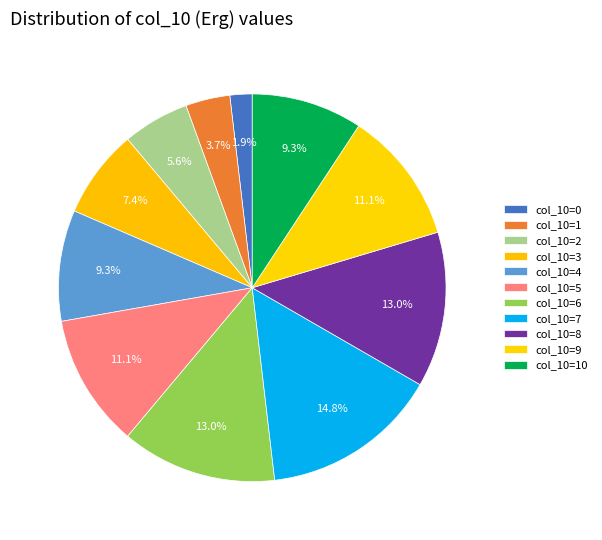

How many segments does this pie chart have?

11